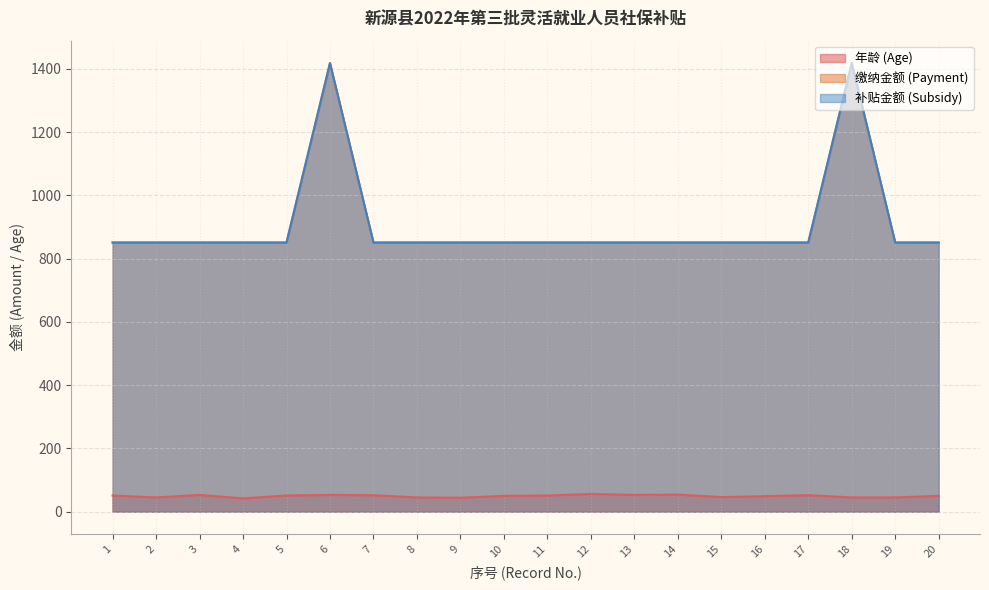

Reading right to left, what are all the values shown in this chart?

年龄 (Age): 20=50.0	19=45.0	18=45.0	17=52.0	16=49.0	15=46.0	14=54.0	13=53.0	12=56.0	11=51.0	10=50.0	9=44.0	8=45.0	7=52.0	6=53.0	5=51.0	4=42.0	3=53.0	2=45.0	1=51.0
缴纳金额 (Payment): 20=850.6	19=850.6	18=1417.8	17=850.6	16=850.6	15=850.6	14=850.6	13=850.6	12=850.6	11=850.6	10=850.6	9=850.6	8=850.6	7=850.6	6=1417.8	5=850.6	4=850.6	3=850.6	2=850.6	1=850.6
补贴金额 (Subsidy): 20=850.6	19=850.6	18=1417.8	17=850.6	16=850.6	15=850.6	14=850.6	13=850.6	12=850.6	11=850.6	10=850.6	9=850.6	8=850.6	7=850.6	6=1417.8	5=850.6	4=850.6	3=850.6	2=850.6	1=850.6